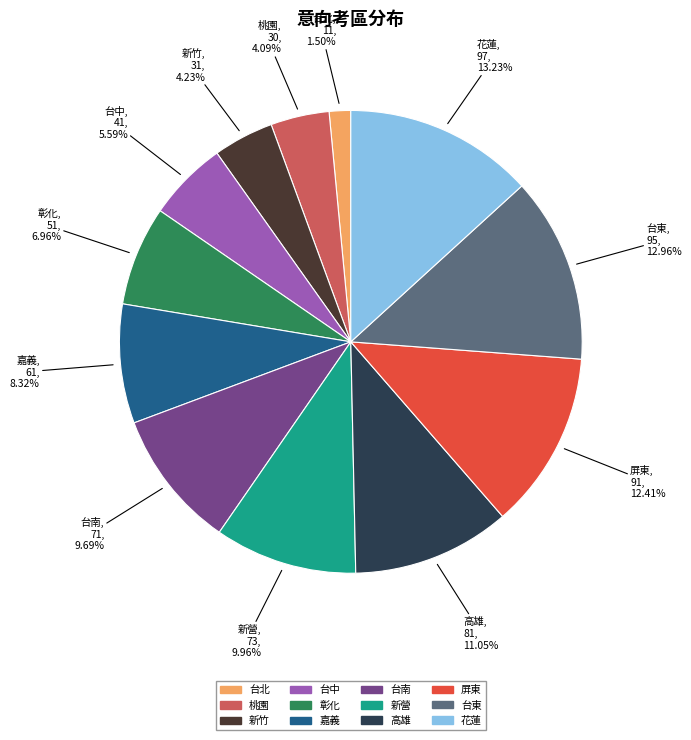

To the nearest percent, what is the difference between the largest and smallest slice percentages?

12%